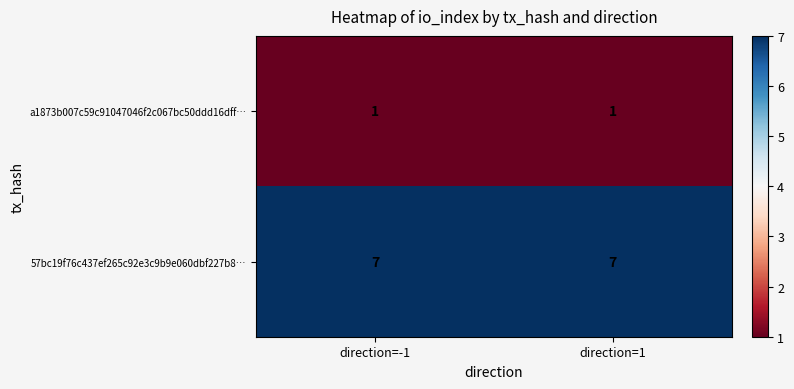

How many series are shown in this chart?

2